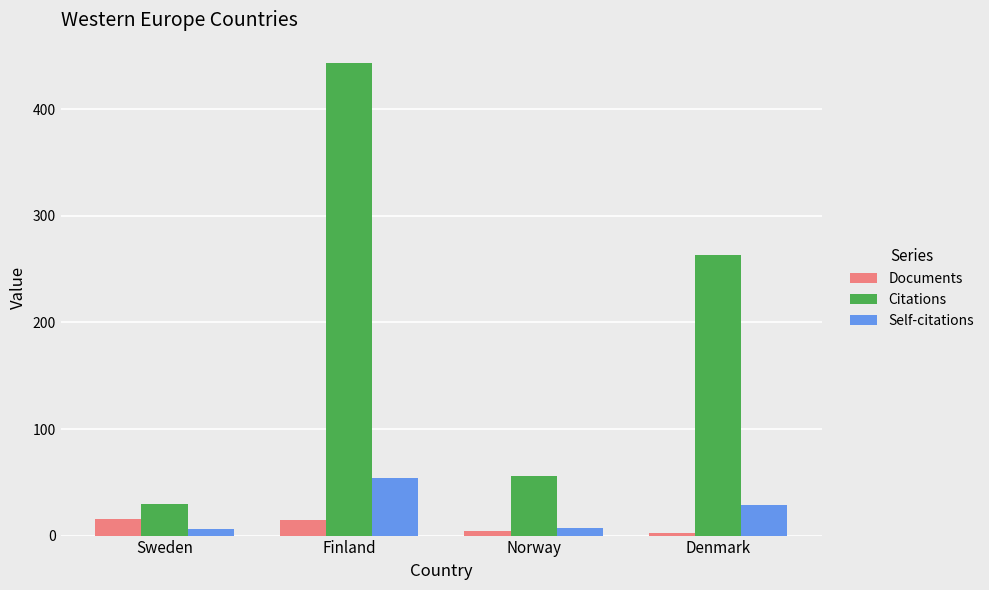

What is the highest value of the Self-citations series?

54